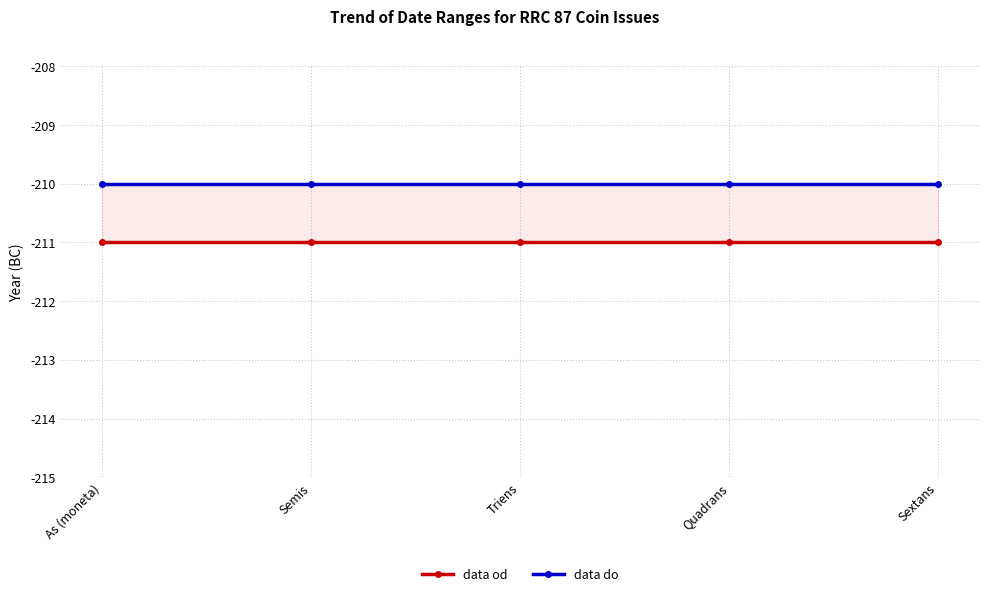

Count the number of categories in the chart.

5